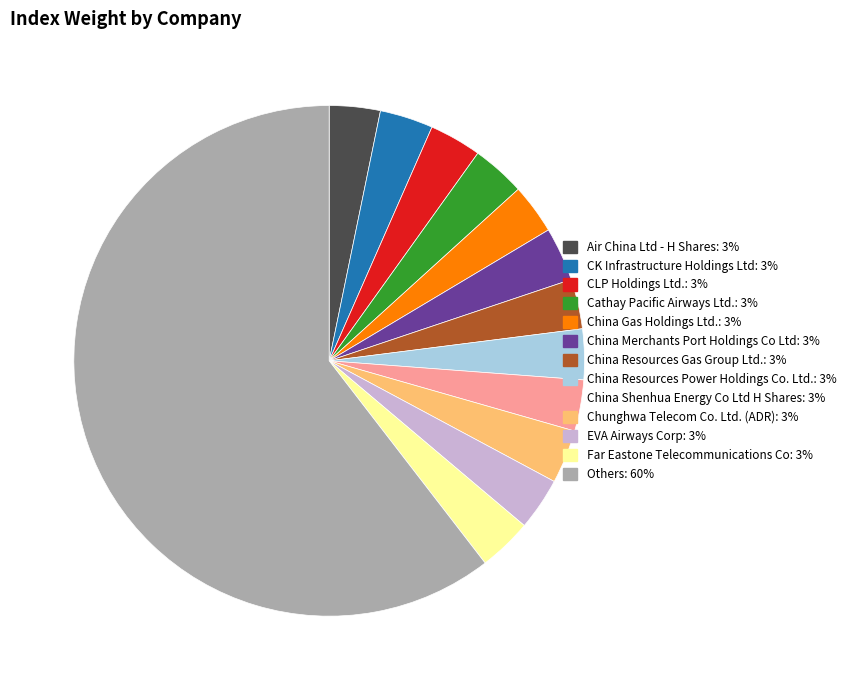

Count the number of slices in the pie.

13